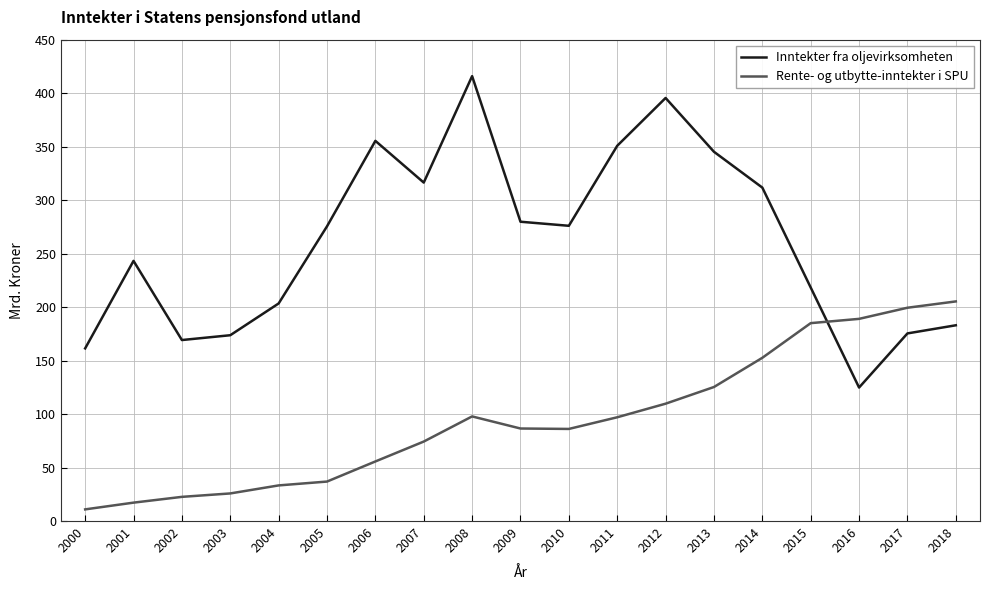

What is the difference between the maximum and minimum values in the Rente- og utbytte-inntekter i SPU series?

194.4